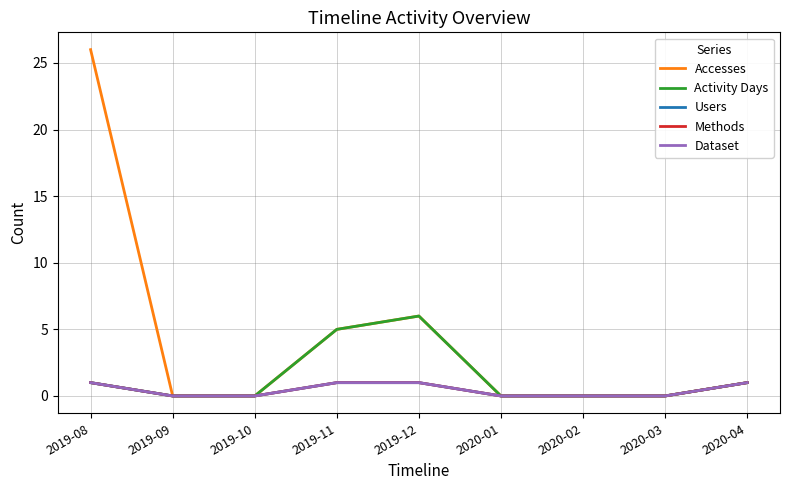

What is the sum of all Dataset values?

4